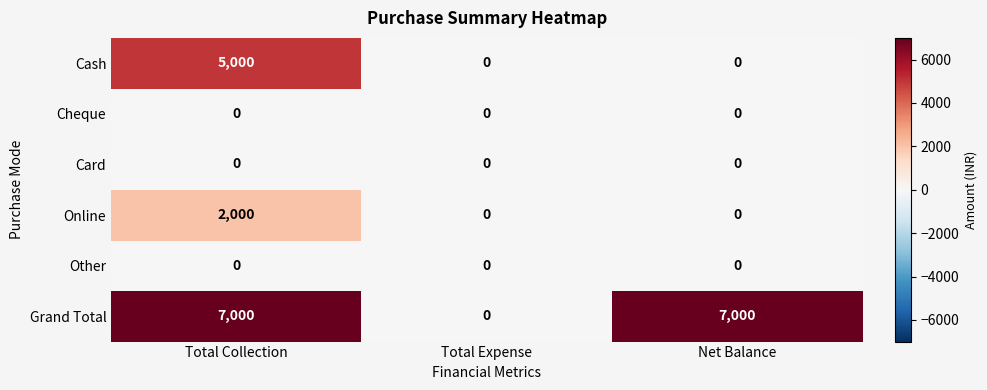

Is it true that Cash equals -2293 at Total Expense?

False